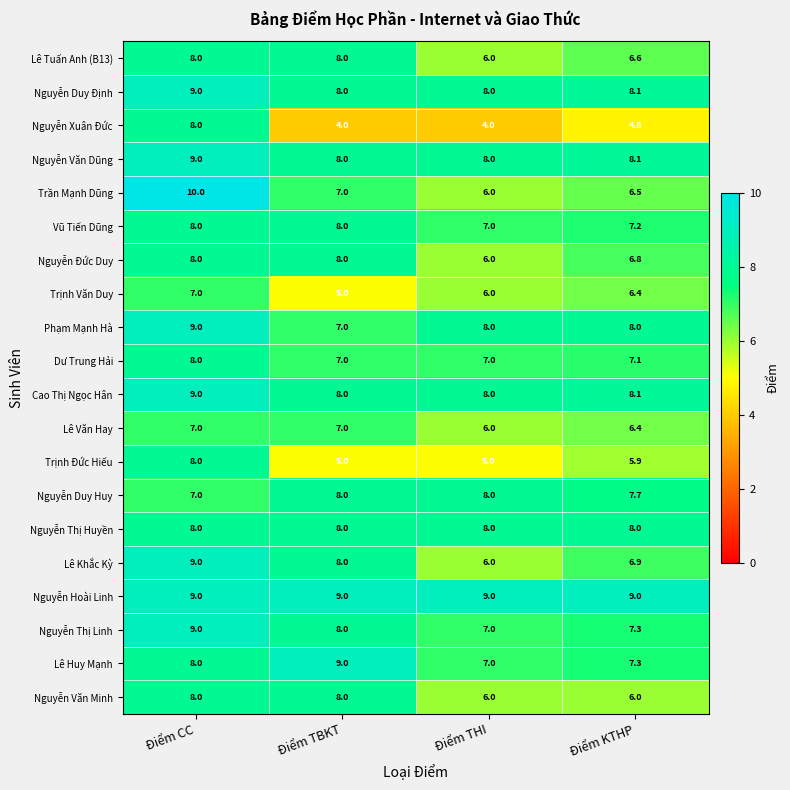

What is the spread (max minus min) of values at Điểm THI?

5.0